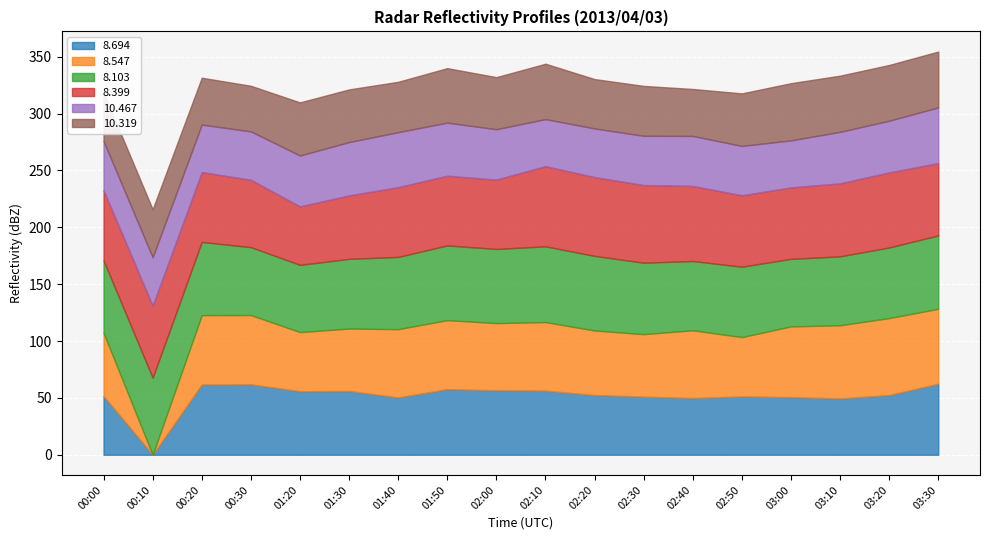

Between 01:50 and 02:40, which series saw the biggest shift?

8.694